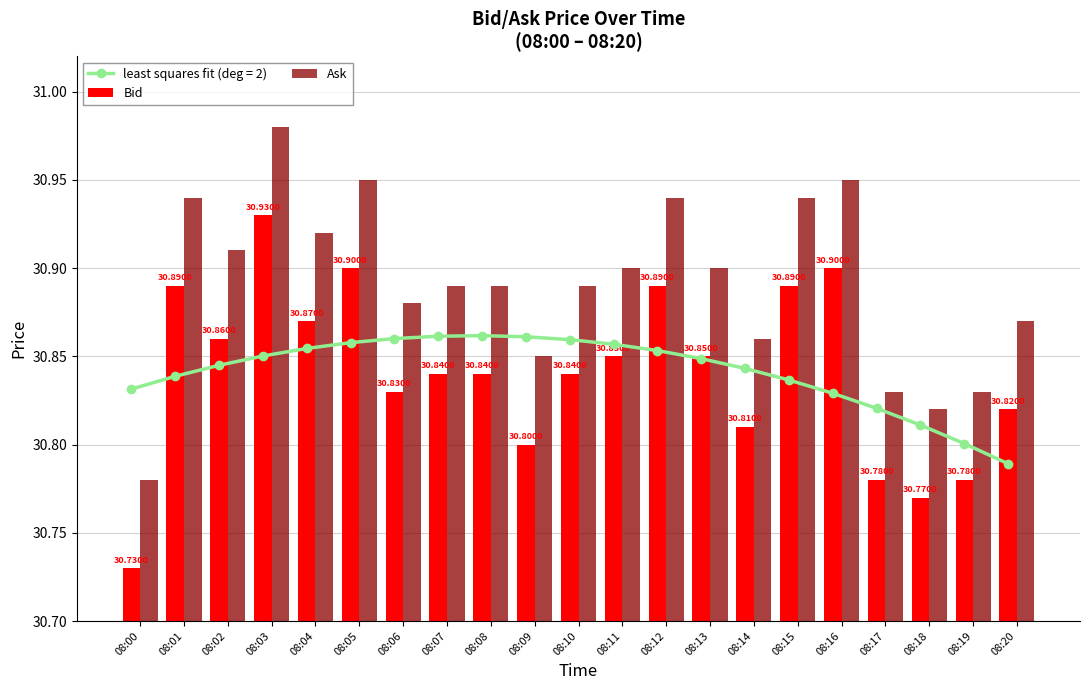

What is the sum of the Bid values at 08:07 and 08:19?

61.6